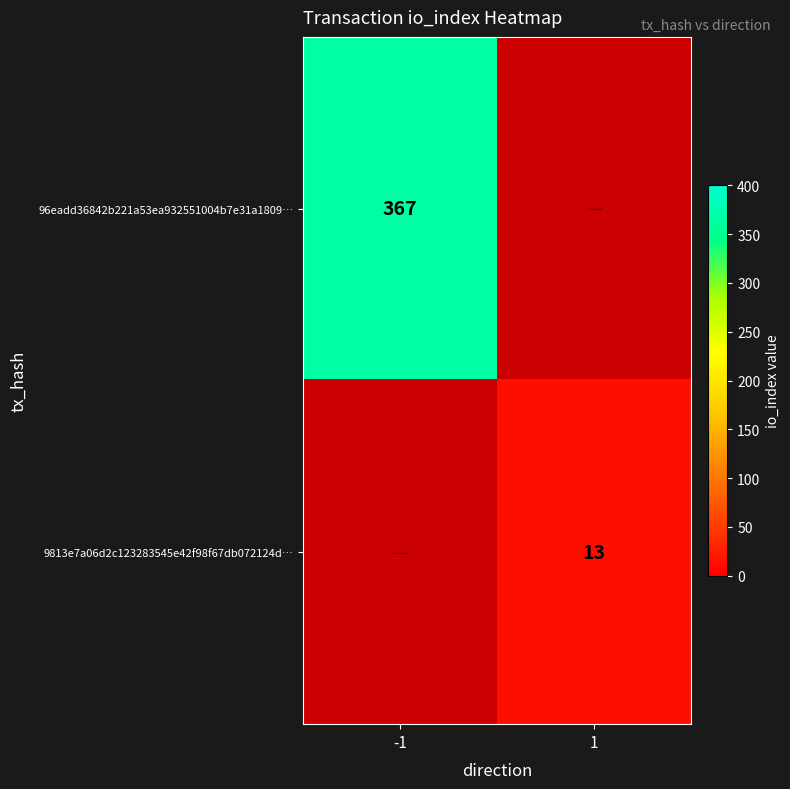

The value of 96eadd36842b221a53ea932551004b7e31a1809… at -1 is 367. True or false?

True